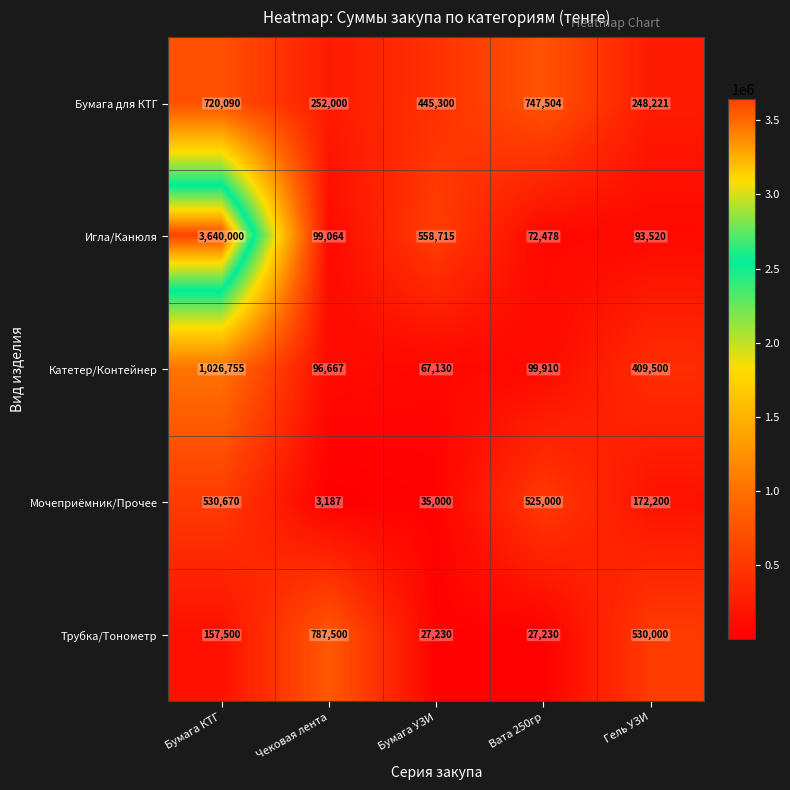

Reading left to right, what are all the values shown in this chart?

Бумага для КТГ: Бумага КТГ=720090	Чековая лента=252000	Бумага УЗИ=445300	Вата 250гр=747504	Гель УЗИ=248221
Игла/Канюля: Бумага КТГ=3640000	Чековая лента=99064	Бумага УЗИ=558715	Вата 250гр=72478	Гель УЗИ=93520
Катетер/Контейнер: Бумага КТГ=1026755	Чековая лента=96667	Бумага УЗИ=67130	Вата 250гр=99910	Гель УЗИ=409500
Мочеприёмник/Прочее: Бумага КТГ=530670	Чековая лента=3187	Бумага УЗИ=35000	Вата 250гр=525000	Гель УЗИ=172200
Трубка/Тонометр: Бумага КТГ=157500	Чековая лента=787500	Бумага УЗИ=27230	Вата 250гр=27230	Гель УЗИ=530000